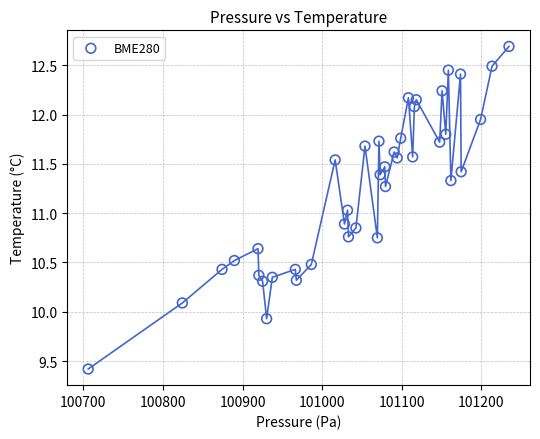

What is the range of Y values (max minus min)?

3.3